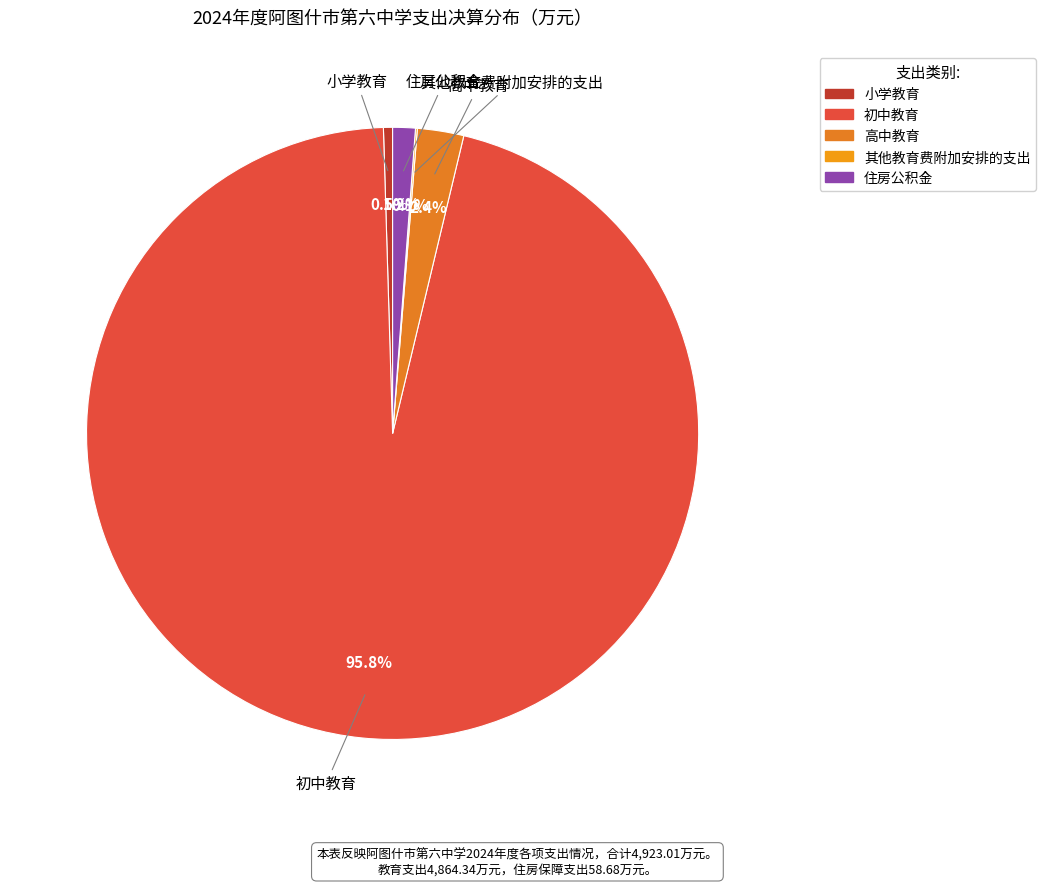

What is the largest slice in the pie chart?

初中教育